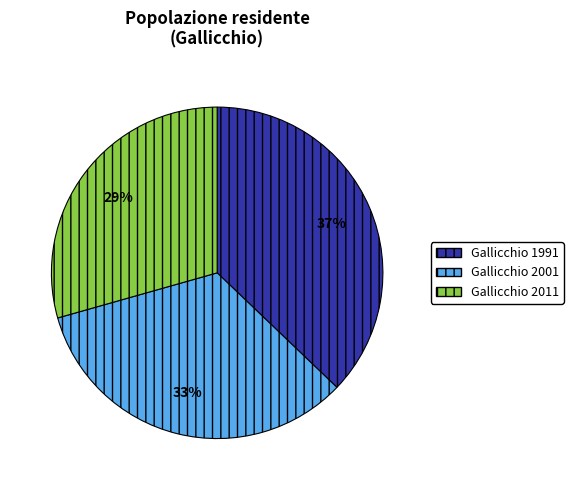

True or false: Gallicchio 2011 accounts for 29% of the total.

True